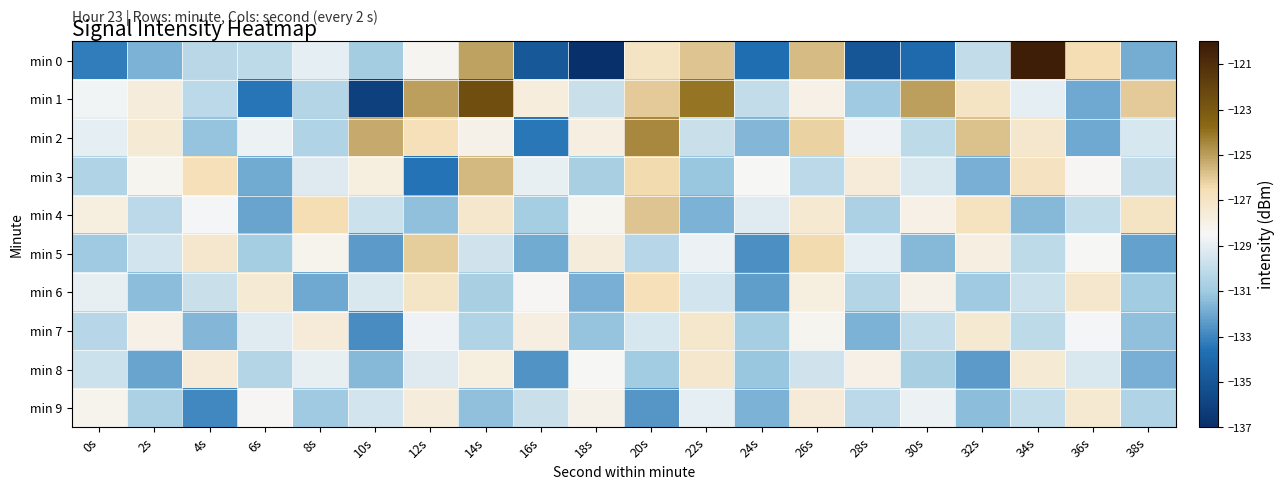

Reading right to left, what are all the values shown in this chart?

min 0: 38s=-131.8	36s=-126.5	34s=-120.2	32s=-130.0	30s=-133.9	28s=-135.0	26s=-125.7	24s=-133.7	22s=-125.9	20s=-127.0	18s=-137.0	16s=-134.8	14s=-125.1	12s=-128.3	10s=-130.9	8s=-129.0	6s=-130.2	4s=-130.2	2s=-131.7	0s=-133.3
min 1: 38s=-126.0	36s=-132.0	34s=-129.0	32s=-127.0	30s=-125.0	28s=-131.0	26s=-128.0	24s=-130.0	22s=-124.0	20s=-126.0	18s=-129.8	16s=-127.7	14s=-122.5	12s=-125.0	10s=-136.1	8s=-130.4	6s=-133.4	4s=-130.2	2s=-127.7	0s=-128.6
min 2: 38s=-129.4	36s=-132.0	34s=-127.3	32s=-125.8	30s=-130.1	28s=-128.7	26s=-126.2	24s=-131.6	22s=-129.8	20s=-124.5	18s=-127.9	16s=-133.4	14s=-128.1	12s=-126.7	10s=-125.3	8s=-130.5	6s=-128.8	4s=-131.2	2s=-127.5	0s=-129.0
min 3: 38s=-130.0	36s=-128.4	34s=-126.9	32s=-131.8	30s=-129.3	28s=-127.6	26s=-130.2	24s=-128.5	22s=-131.1	20s=-126.4	18s=-130.7	16s=-128.9	14s=-125.6	12s=-133.5	10s=-127.8	8s=-129.2	6s=-131.9	4s=-126.7	2s=-128.3	0s=-130.5
min 4: 38s=-127.0	36s=-129.9	34s=-131.5	32s=-126.8	30s=-128.0	28s=-130.6	26s=-127.4	24s=-129.1	22s=-131.7	20s=-125.9	18s=-128.3	16s=-130.8	14s=-127.2	12s=-131.3	10s=-129.7	8s=-126.5	6s=-132.1	4s=-128.6	2s=-130.2	0s=-127.8
min 5: 38s=-132.2	36s=-128.5	34s=-130.1	32s=-127.9	30s=-131.5	28s=-129.0	26s=-126.4	24s=-132.7	22s=-128.8	20s=-130.3	18s=-127.7	16s=-131.9	14s=-129.6	12s=-126.1	10s=-132.4	8s=-128.2	6s=-130.8	4s=-127.3	2s=-129.5	0s=-131.0
min 6: 38s=-130.9	36s=-127.3	34s=-129.7	32s=-131.0	30s=-128.1	28s=-130.4	26s=-127.8	24s=-132.3	22s=-129.5	20s=-126.7	18s=-131.8	16s=-128.4	14s=-130.7	12s=-127.1	10s=-129.3	8s=-132.0	6s=-127.5	4s=-129.8	2s=-131.4	0s=-128.9
min 7: 38s=-131.3	36s=-128.6	34s=-130.1	32s=-127.4	30s=-129.9	28s=-131.7	26s=-128.3	24s=-130.8	22s=-127.2	20s=-129.4	18s=-131.2	16s=-127.9	14s=-130.5	12s=-128.7	10s=-132.8	8s=-127.6	6s=-129.1	4s=-131.6	2s=-128.0	0s=-130.3
min 8: 38s=-131.8	36s=-129.3	34s=-127.5	32s=-132.4	30s=-130.7	28s=-128.0	26s=-129.6	24s=-131.1	22s=-127.3	20s=-130.9	18s=-128.5	16s=-132.6	14s=-127.8	12s=-129.2	10s=-131.5	8s=-128.9	6s=-130.4	4s=-127.6	2s=-132.1	0s=-129.7
min 9: 38s=-130.5	36s=-127.4	34s=-129.9	32s=-131.4	30s=-128.8	28s=-130.2	26s=-127.6	24s=-131.7	22s=-129.0	20s=-132.5	18s=-128.1	16s=-129.8	14s=-131.3	12s=-127.7	10s=-129.5	8s=-131.0	6s=-128.4	4s=-132.9	2s=-130.6	0s=-128.2